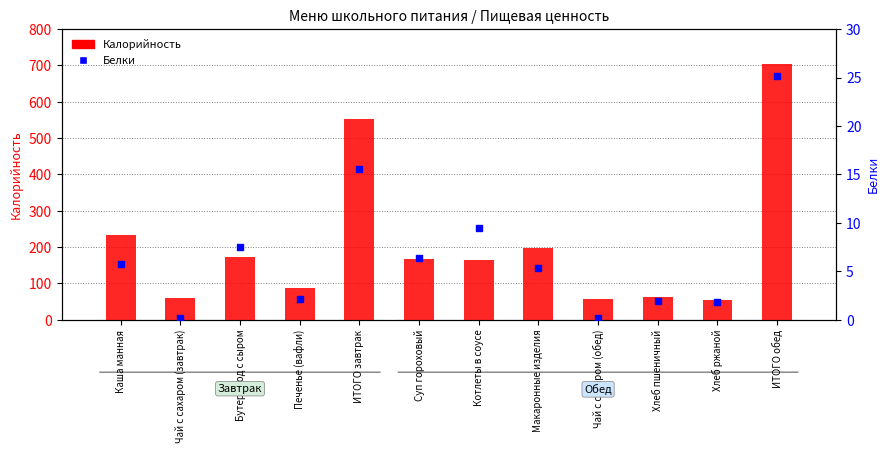

What are all the series names shown in the legend?

Калорийность, Белки